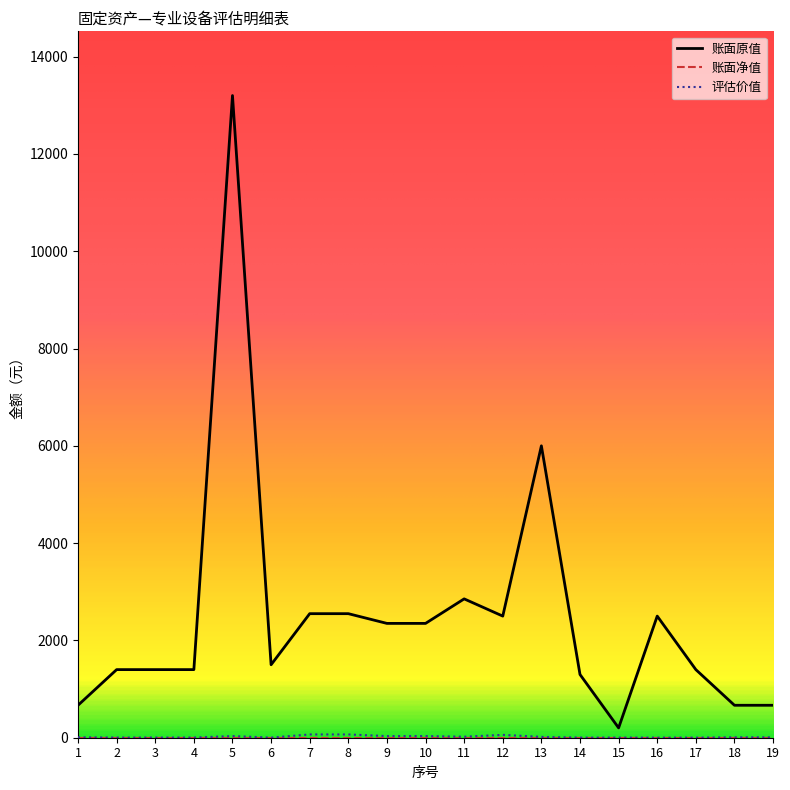

Which series has the largest total across all categories?

账面原值